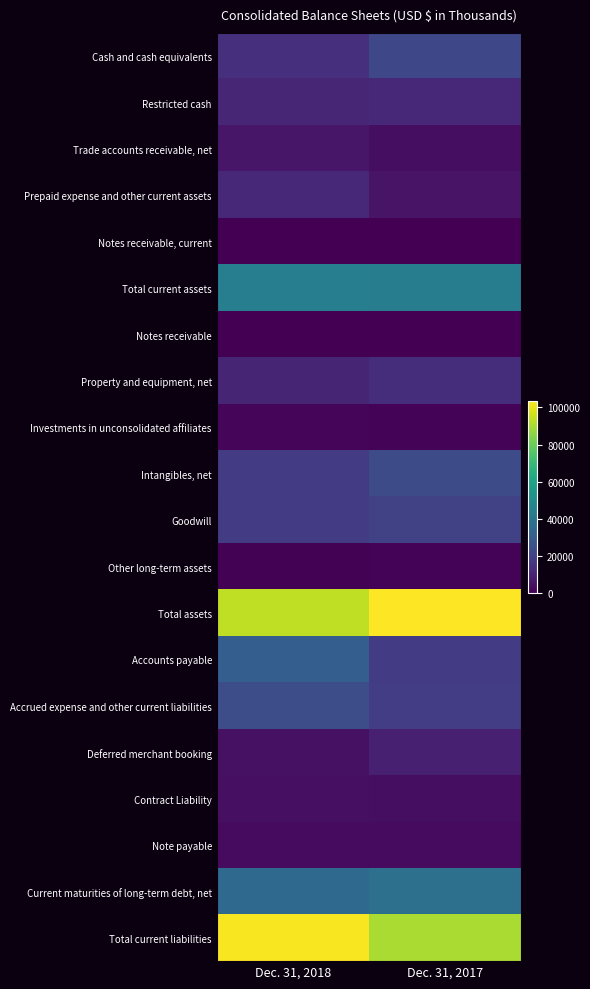

Reading right to left, extract all data points from this chart.

Cash and cash equivalents: Dec. 31, 2017=22632	Dec. 31, 2018=14410
Restricted cash: Dec. 31, 2017=11670	Dec. 31, 2018=11138
Trade accounts receivable, net: Dec. 31, 2017=3673	Dec. 31, 2018=6369
Prepaid expense and other current assets: Dec. 31, 2017=5518	Dec. 31, 2018=12128
Notes receivable, current: Dec. 31, 2017=290	Dec. 31, 2018=100
Total current assets: Dec. 31, 2017=43783	Dec. 31, 2018=44145
Notes receivable: Dec. 31, 2017=100	Dec. 31, 2018=0
Property and equipment, net: Dec. 31, 2017=13387	Dec. 31, 2018=10570
Investments in unconsolidated affiliates: Dec. 31, 2017=1030	Dec. 31, 2018=2005
Intangibles, net: Dec. 31, 2017=23946	Dec. 31, 2018=17930
Goodwill: Dec. 31, 2017=20099	Dec. 31, 2018=18514
Other long-term assets: Dec. 31, 2017=1192	Dec. 31, 2018=644
Total assets: Dec. 31, 2017=103537	Dec. 31, 2018=93808
Accounts payable: Dec. 31, 2017=17857	Dec. 31, 2018=30876
Accrued expense and other current liabilities: Dec. 31, 2017=18795	Dec. 31, 2018=24664
Deferred merchant booking: Dec. 31, 2017=9027	Dec. 31, 2018=4664
Contract Liability: Dec. 31, 2017=3691	Dec. 31, 2018=4063
Note payable: Dec. 31, 2017=3000	Dec. 31, 2018=3000
Current maturities of long-term debt, net: Dec. 31, 2017=38085	Dec. 31, 2018=35314
Total current liabilities: Dec. 31, 2017=90455	Dec. 31, 2018=102581